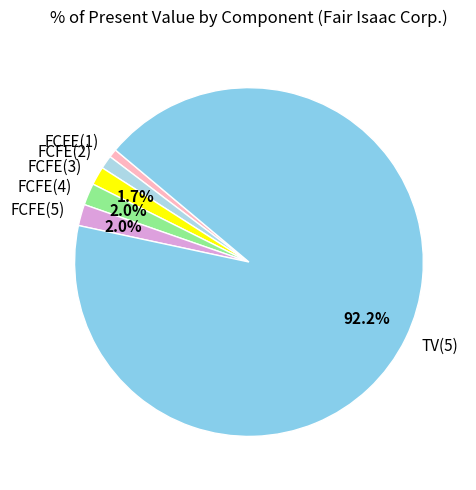

To the nearest percent, what is the combined percentage of TV(5) and FCFE(3)?

94%